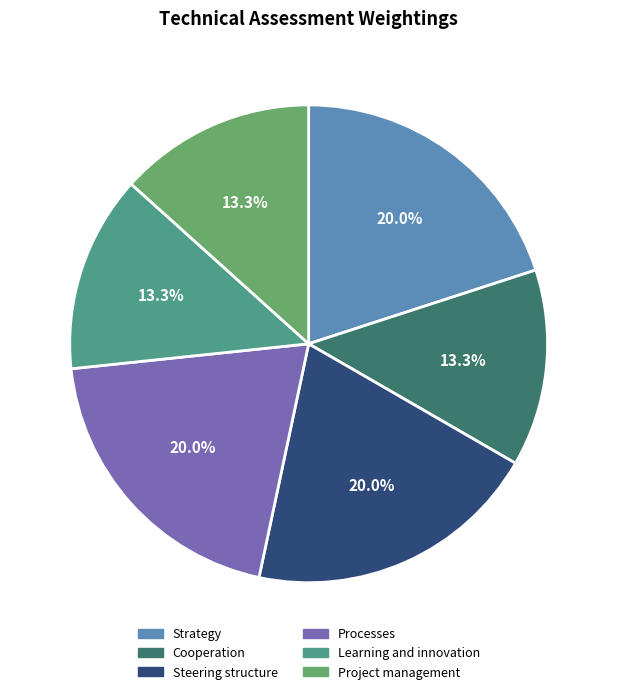

Do Steering structure and Cooperation together represent more than half of the pie?

No